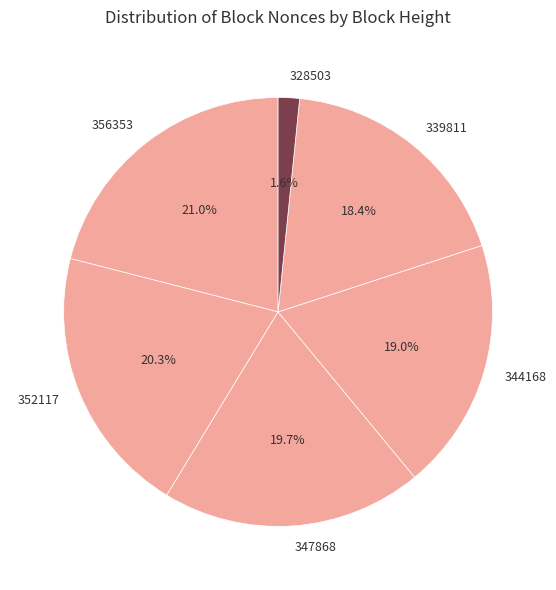

What percentage is the 352117 slice, to the nearest percent?

20%